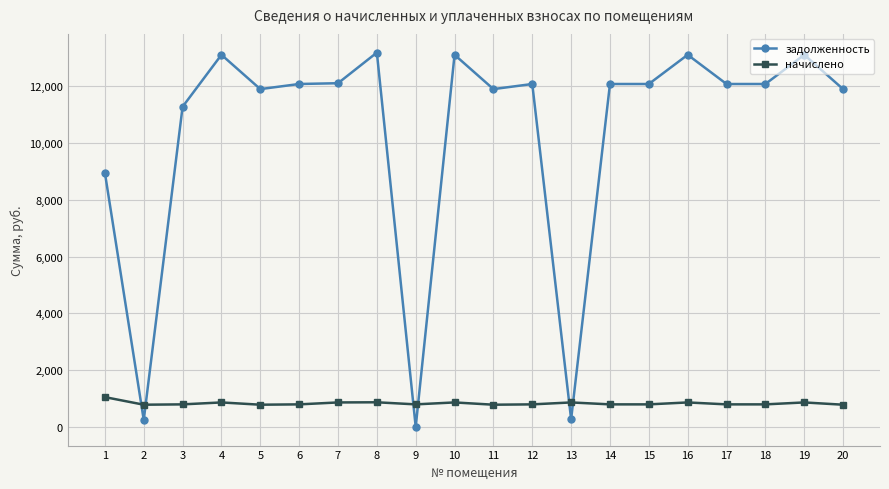

Which series has the largest range (max minus min)?

задолженность